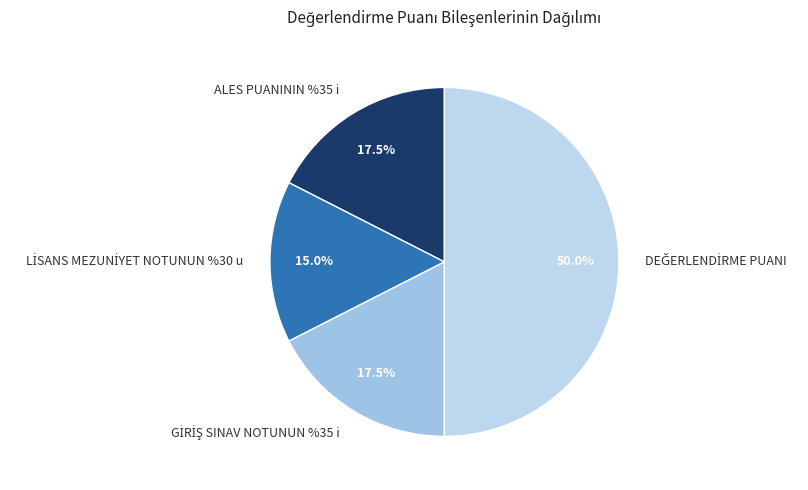

What percentage is NOT represented by ALES PUANININ %35 i?

82.5%